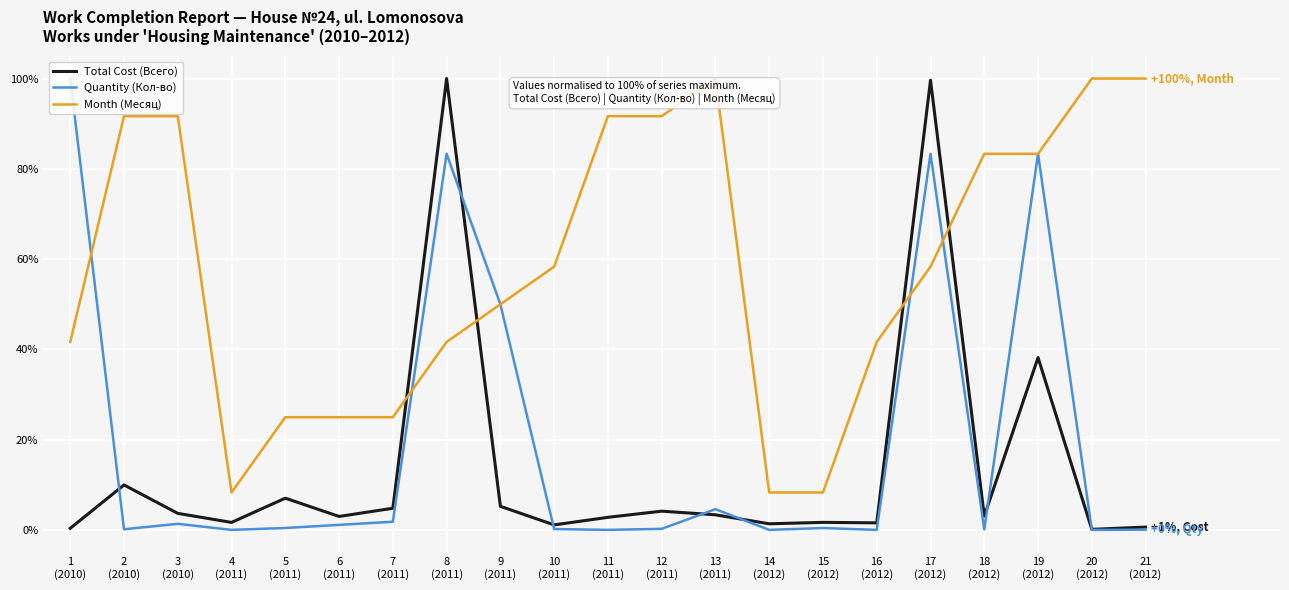

At which category does Quantity (Кол-во) reach its first local peak?

3
(2010)